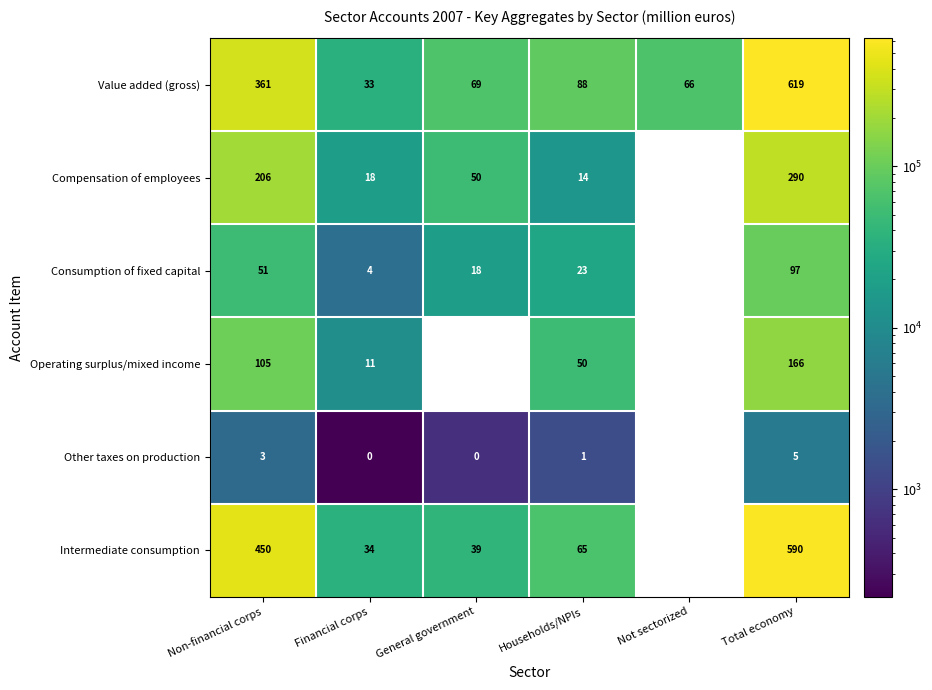

Is it true that Intermediate consumption equals 942397.7 at Total economy?

False